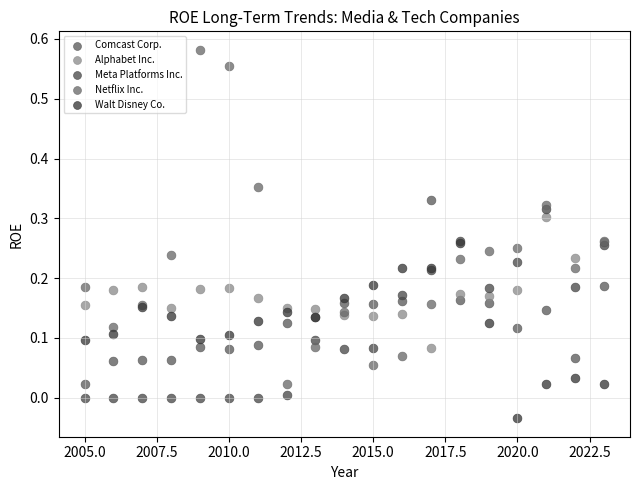

Which series has the widest spread of Y values?

Netflix Inc.